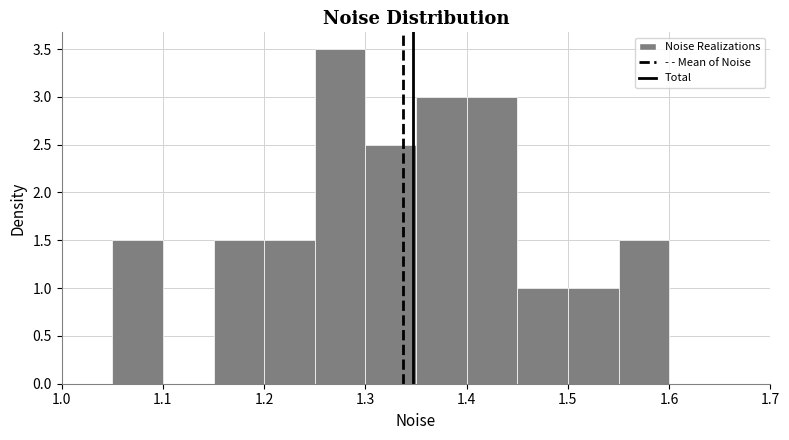

Over which range of the x-axis is the bar tallest?

1.25 to 1.30